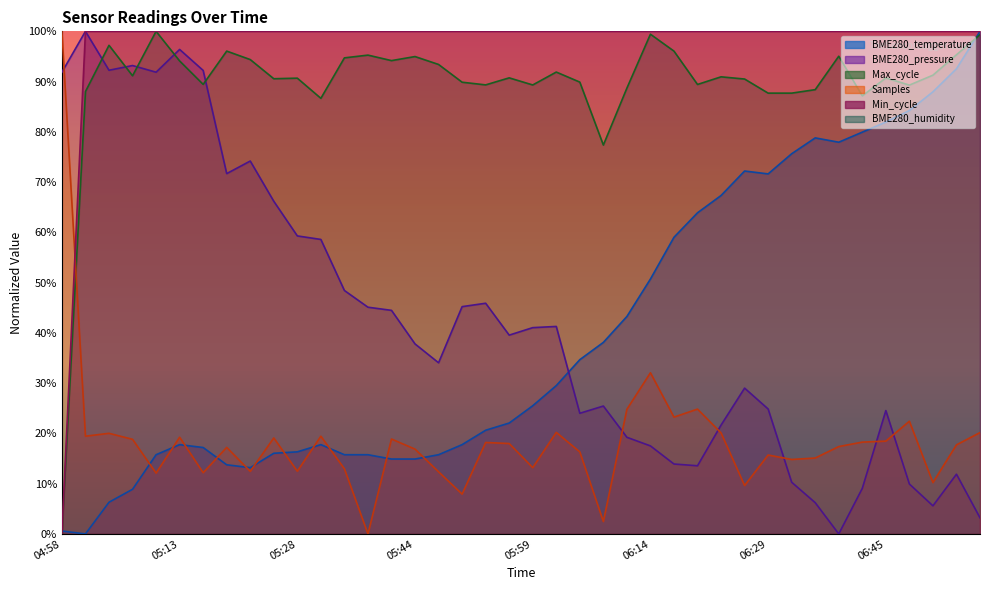

What is the label of the 2nd point from the right?

06:54